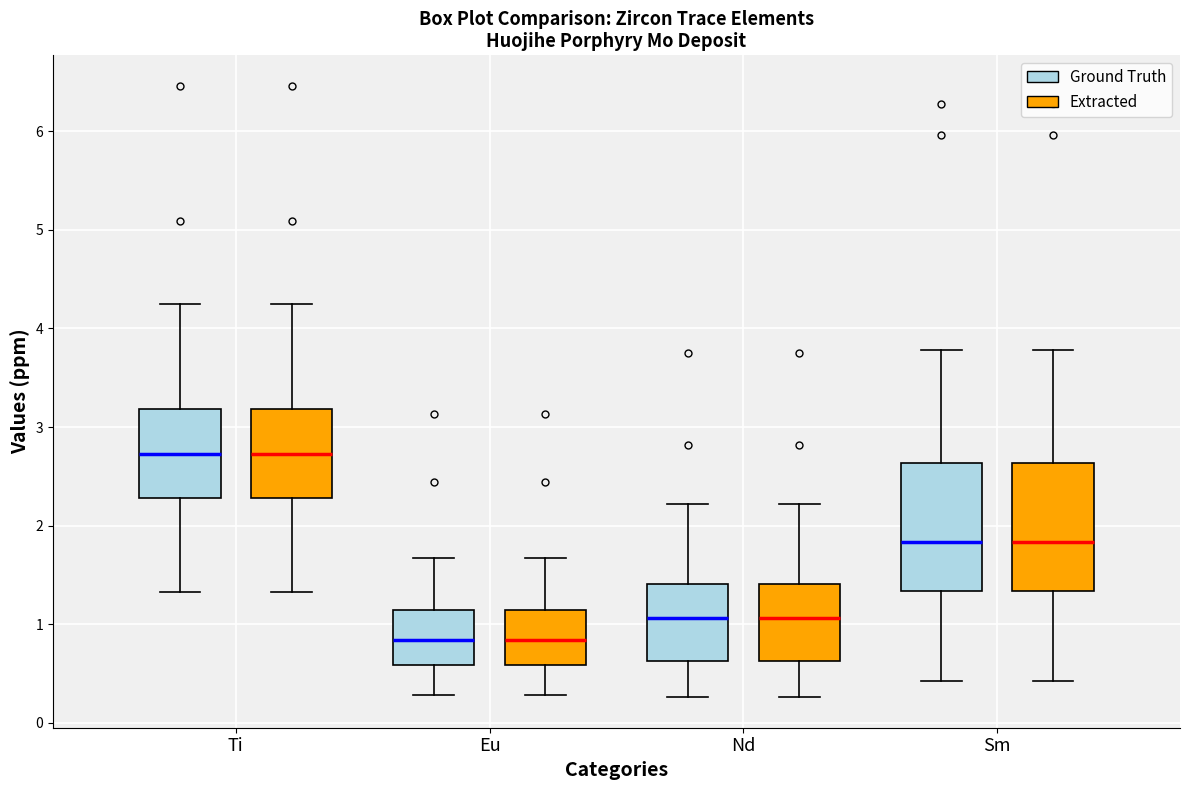

Where does the upper whisker of the box for Ti (Extracted) end on the y-axis? The values are not printed on the chart, so give them approximately, as read against the axis.

4.3